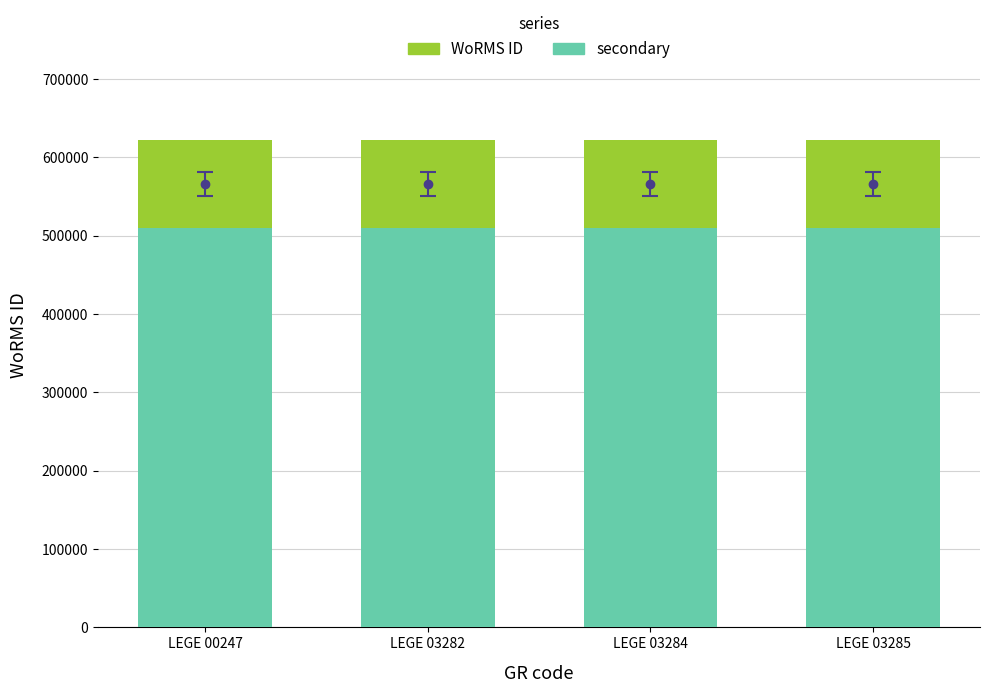

What are all the series names shown in the legend?

WoRMS ID, secondary